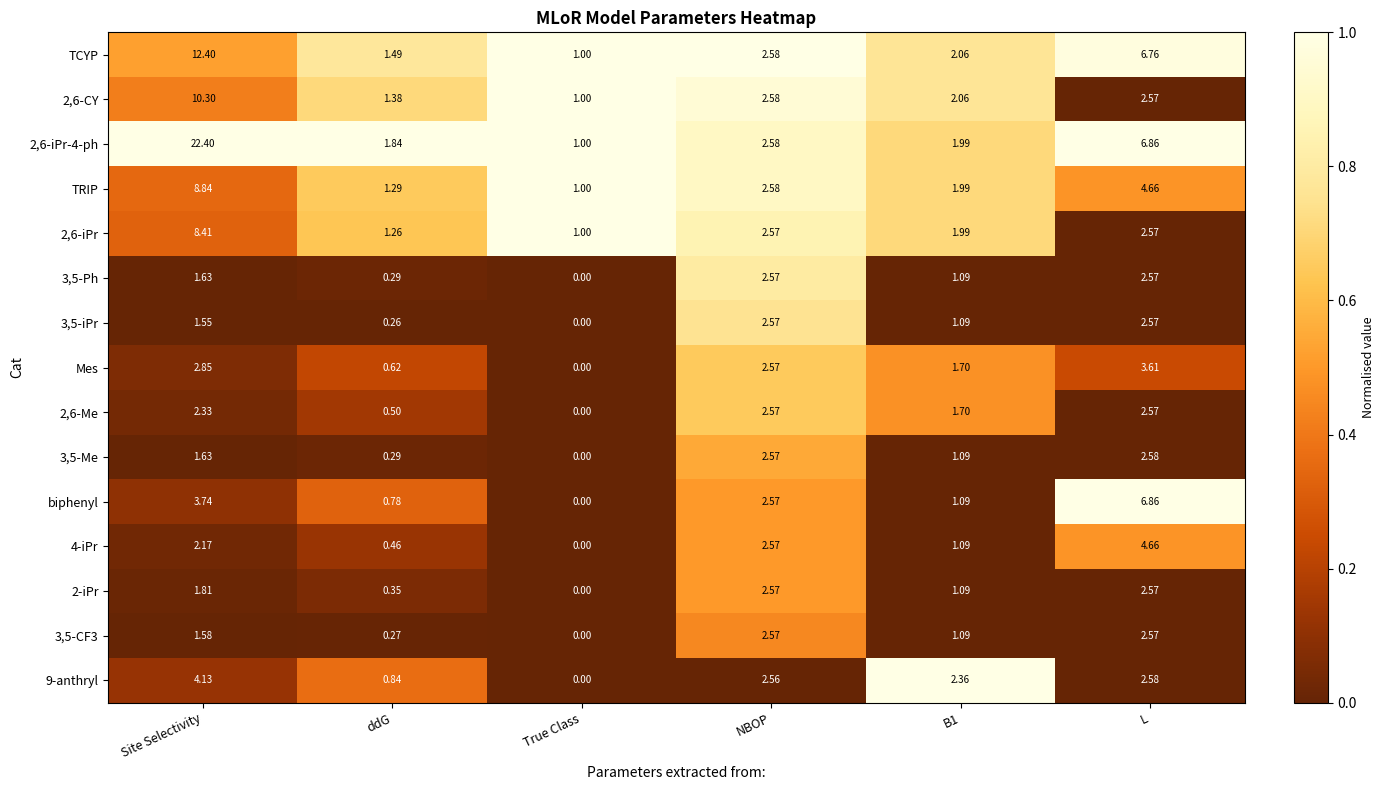

At how many categories does at least one series exceed 0?

6